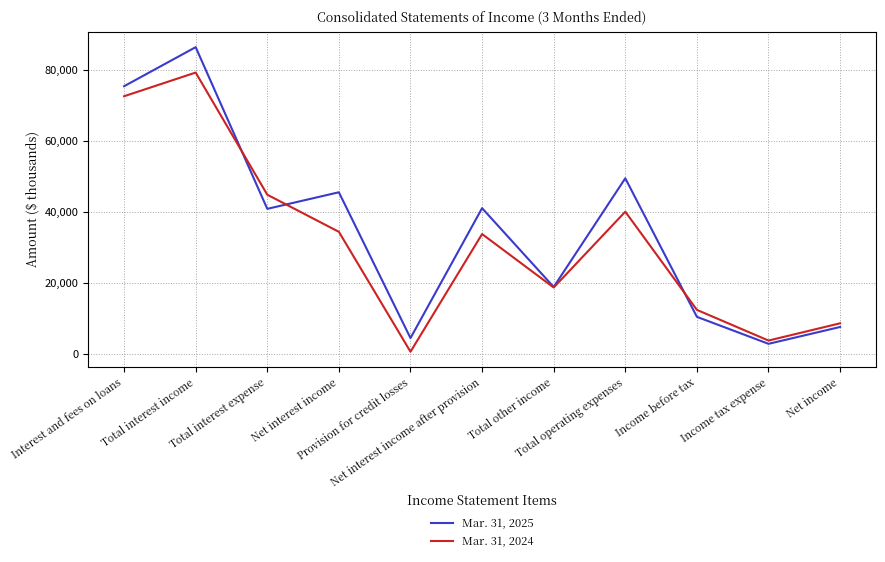

Which series has the largest range (max minus min)?

Mar. 31, 2025